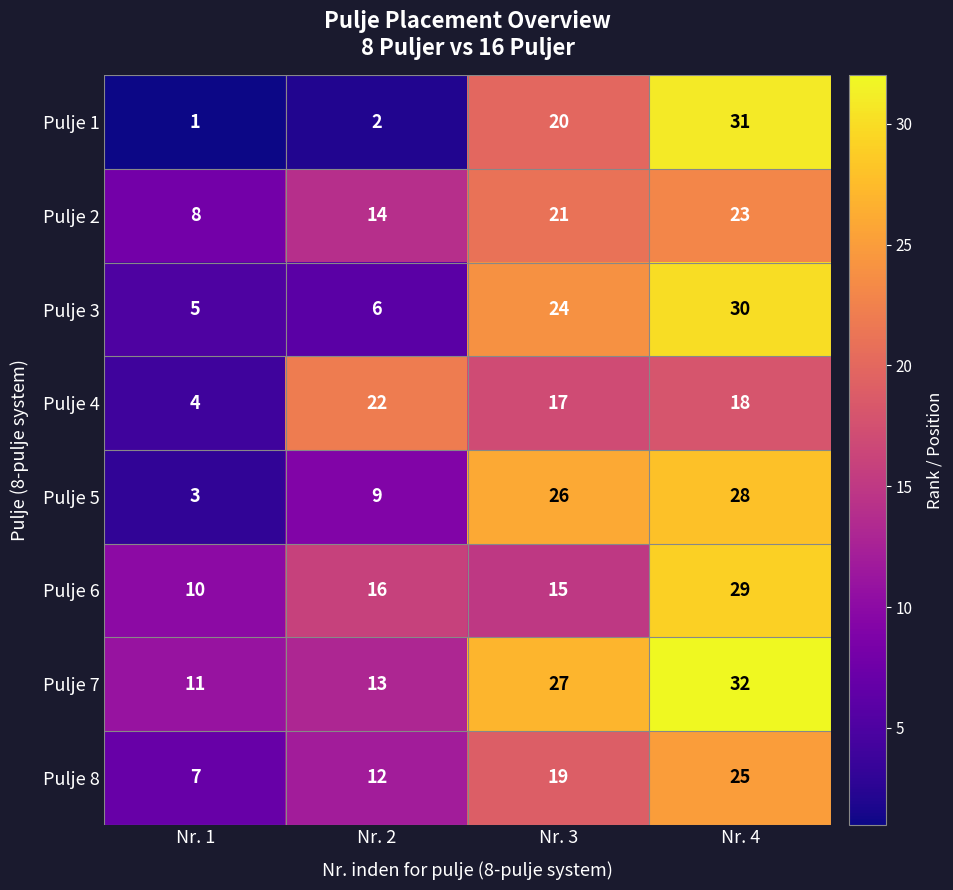

How many values in the Pulje 1 series are below 20?

2